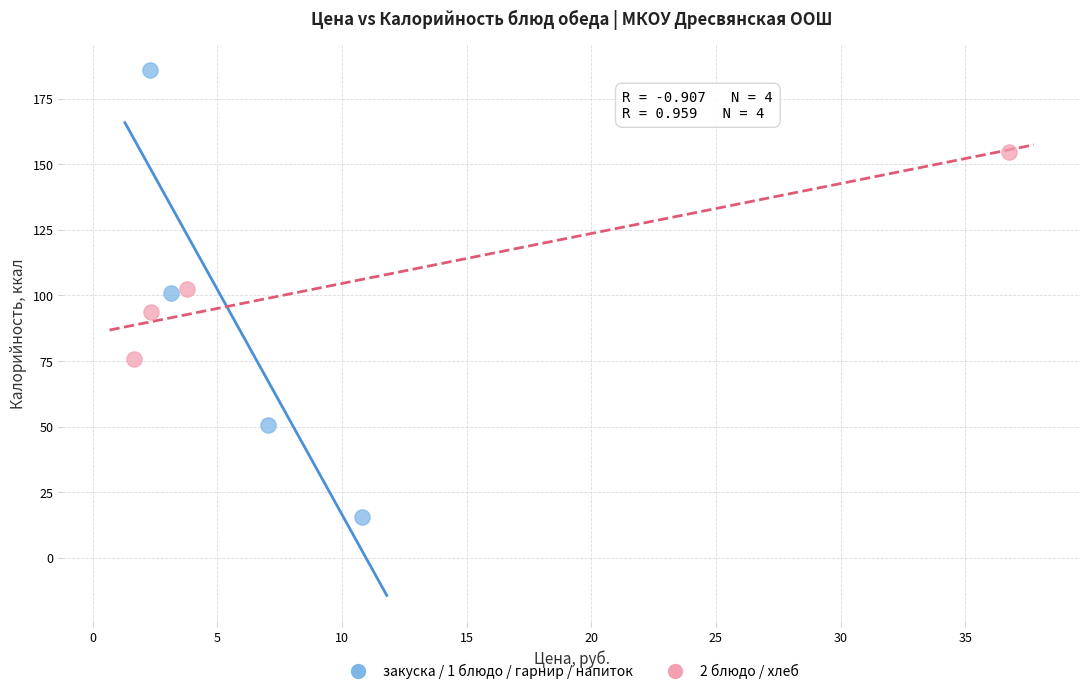

What are all the series names shown in the legend?

закуска / 1 блюдо / гарнир / напиток, 2 блюдо / хлеб